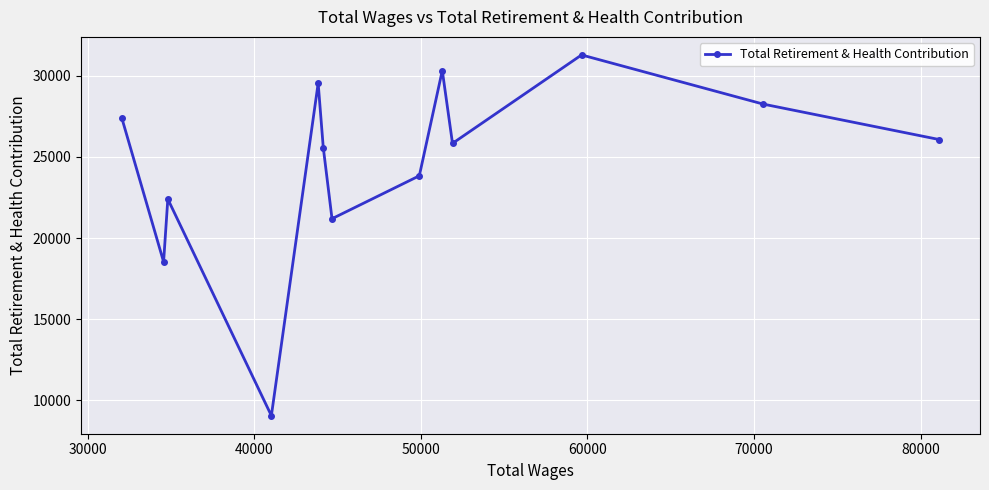

What is the sum of all values?

319272.7